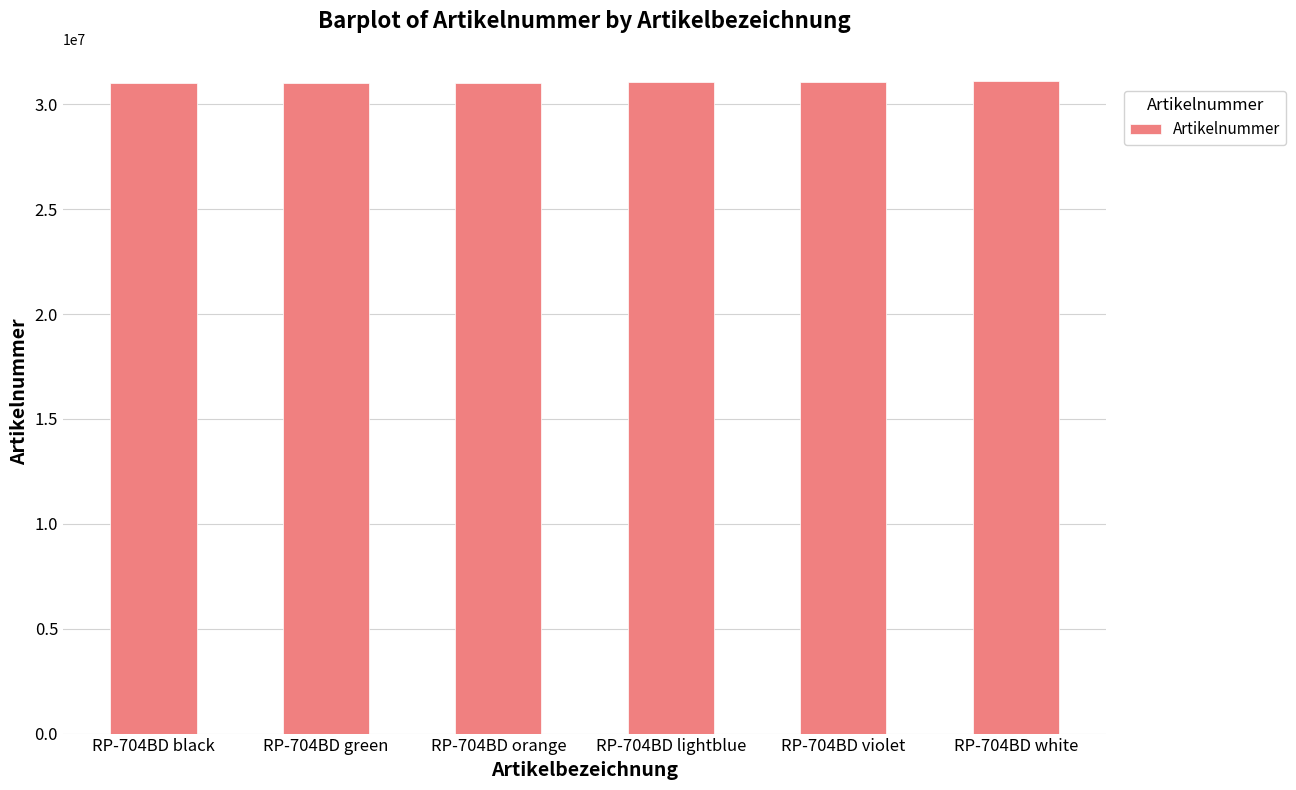

The value at RP-704BD black is 15733337. True or false?

False